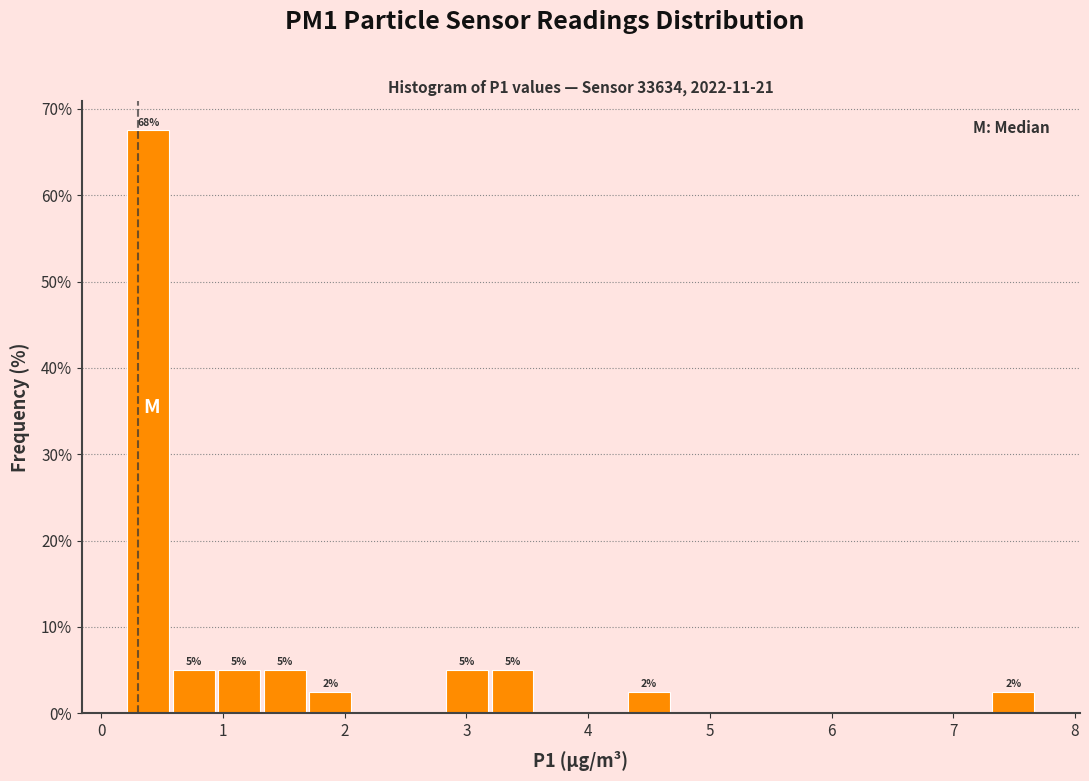

Around what value on the x-axis is the tallest bar? Give the approximate position of its centre, as read against the axis.

0.4